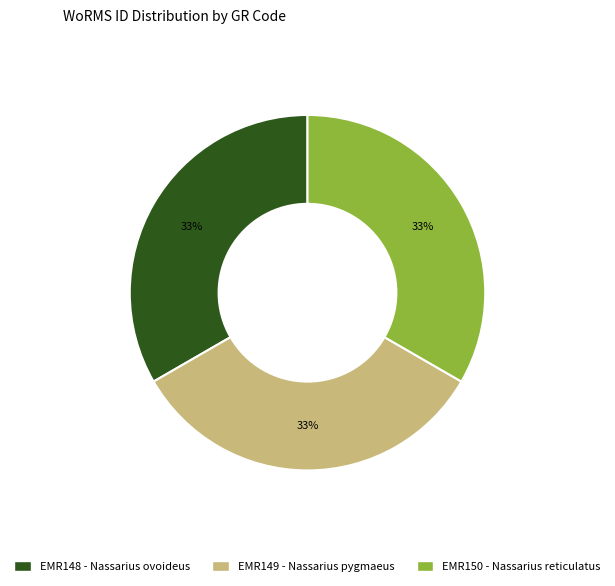

What is the ratio of the value at EMR148 - Nassarius ovoideus to the value at EMR149 - Nassarius pygmaeus?

1.0